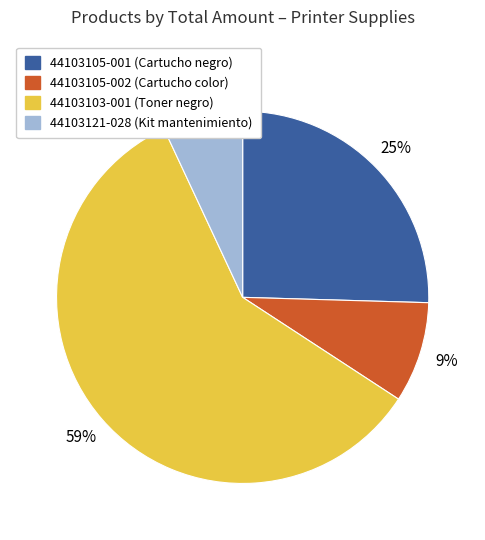

Is there any slice that represents more than half of the pie?

Yes